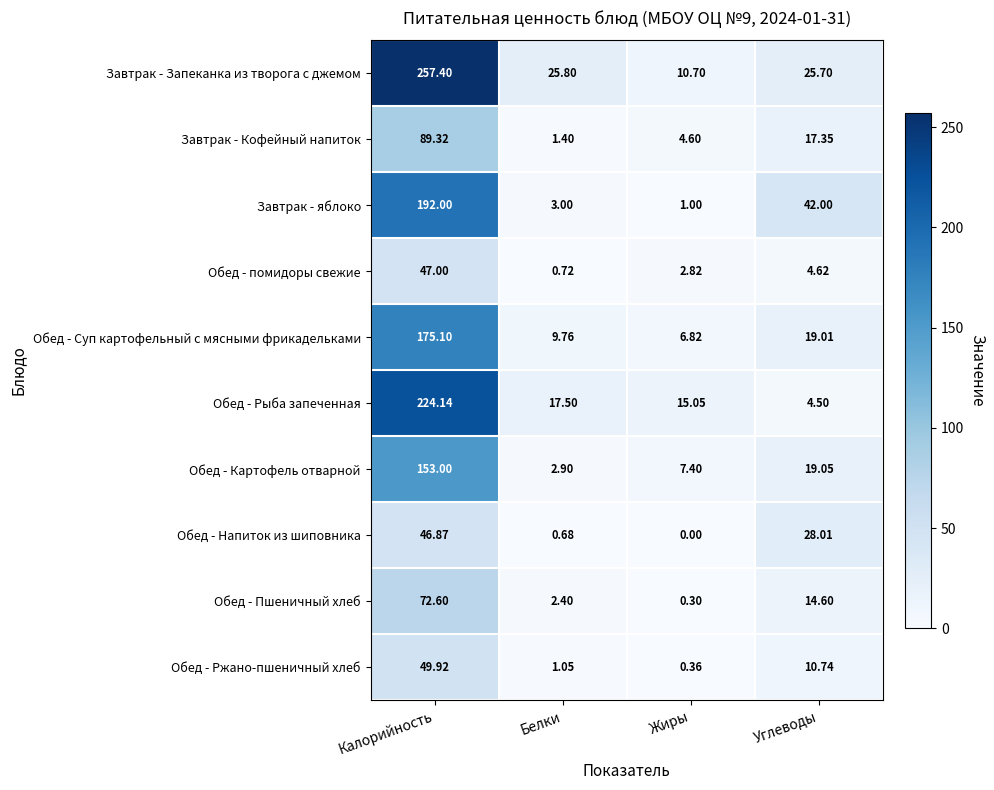

At which label is Обед - Пшеничный хлеб closest to 36?

Углеводы